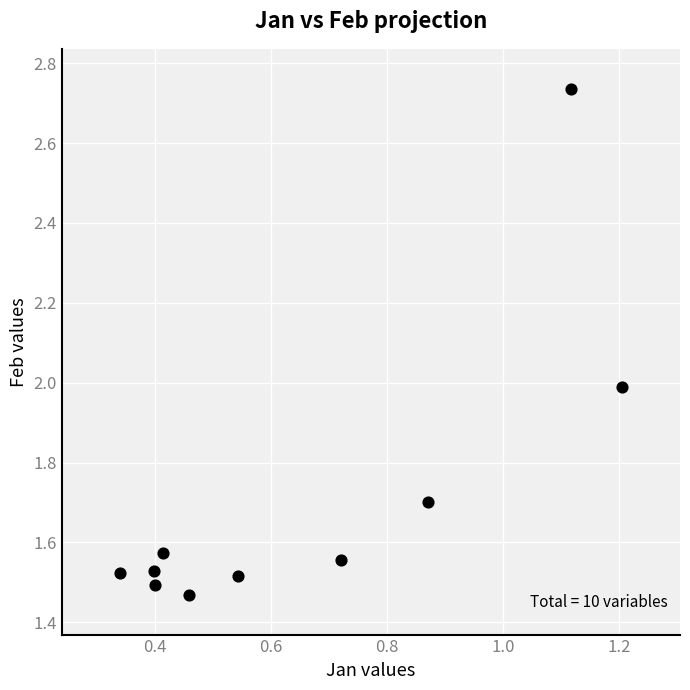

What is the average X value?

0.6